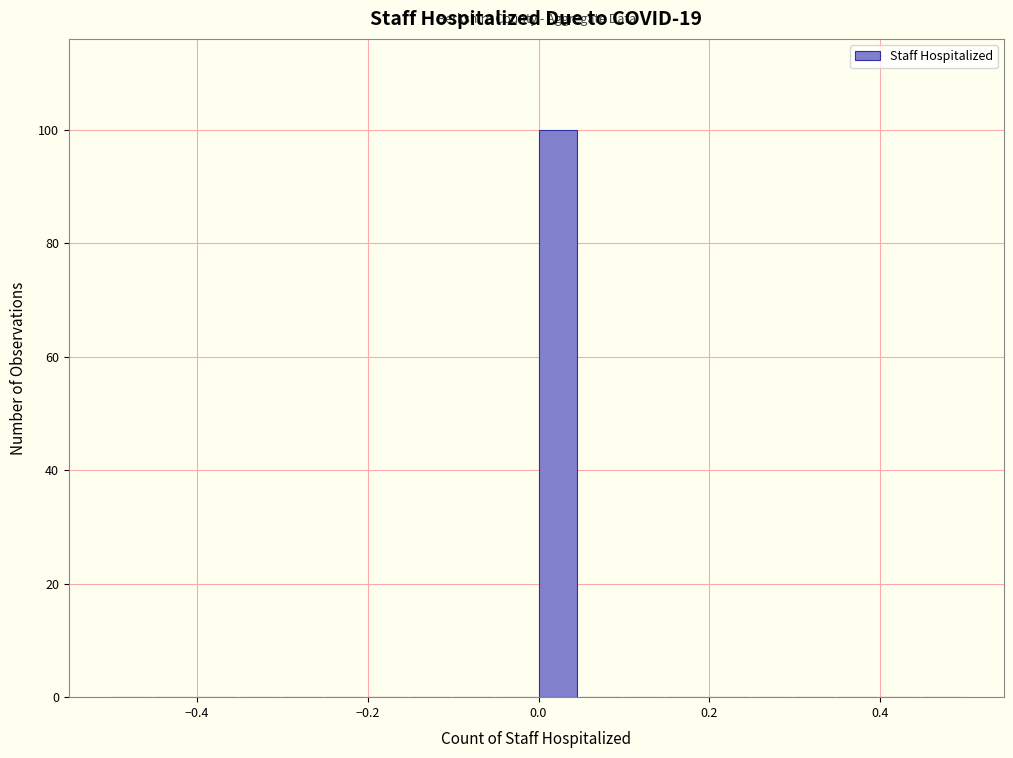

Read against the x-axis, roughly where is the centre of the tallest bar?

0.02